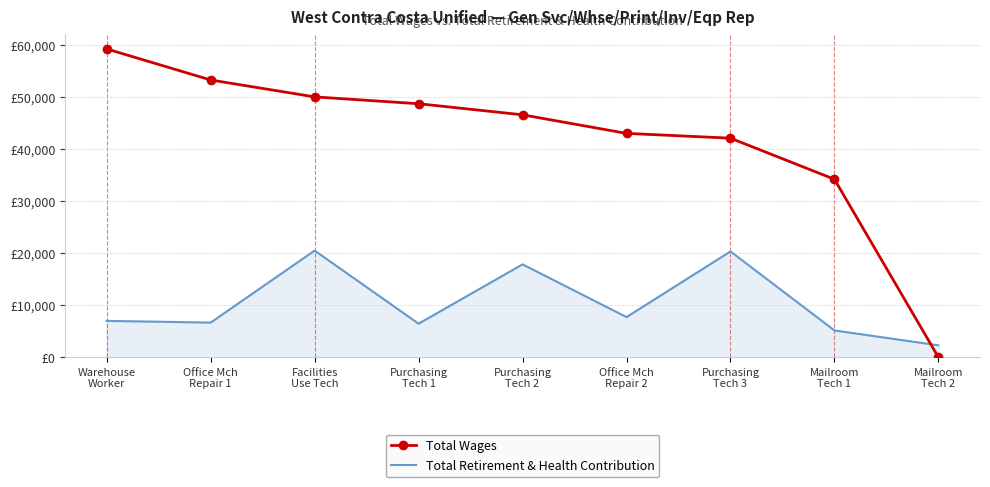

What is the sum of all Total Wages values?

376766